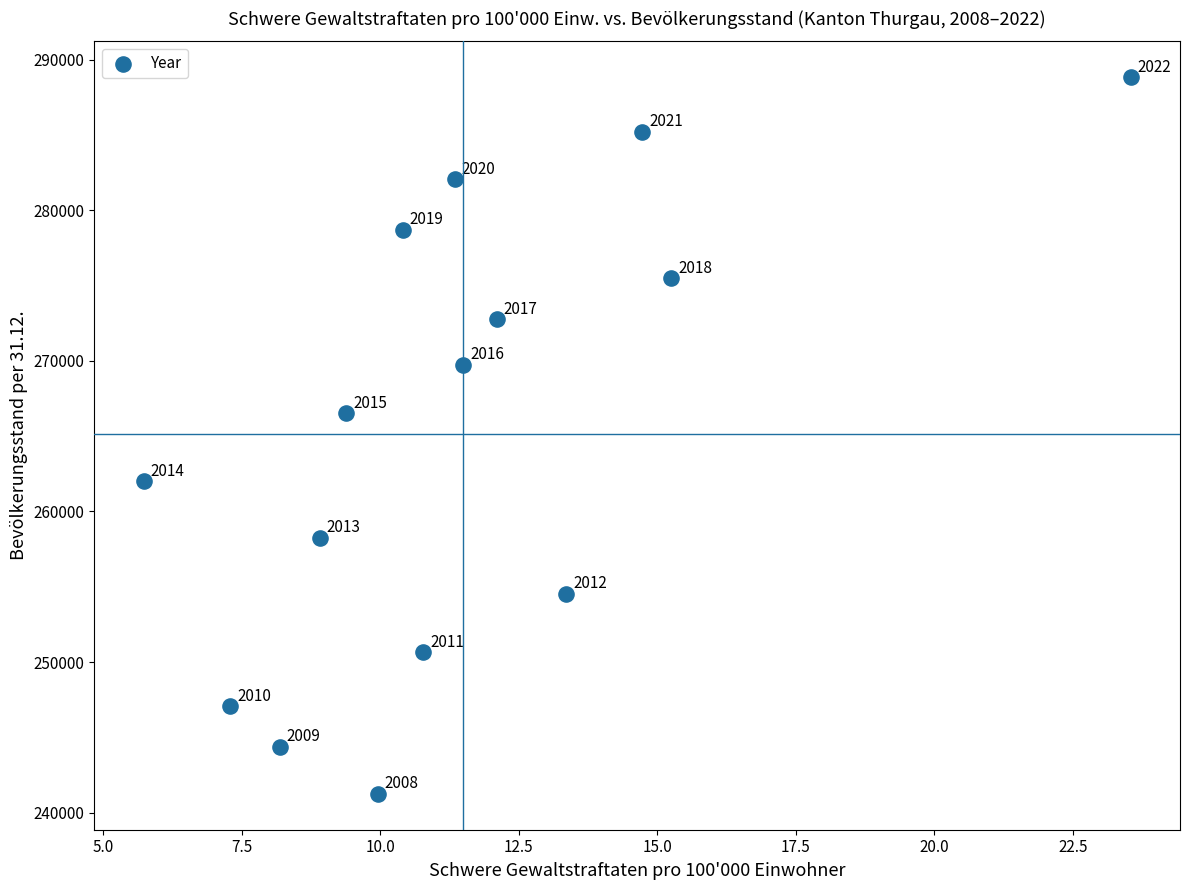

What Y value in the scatter plot is closest to 265044?

266510